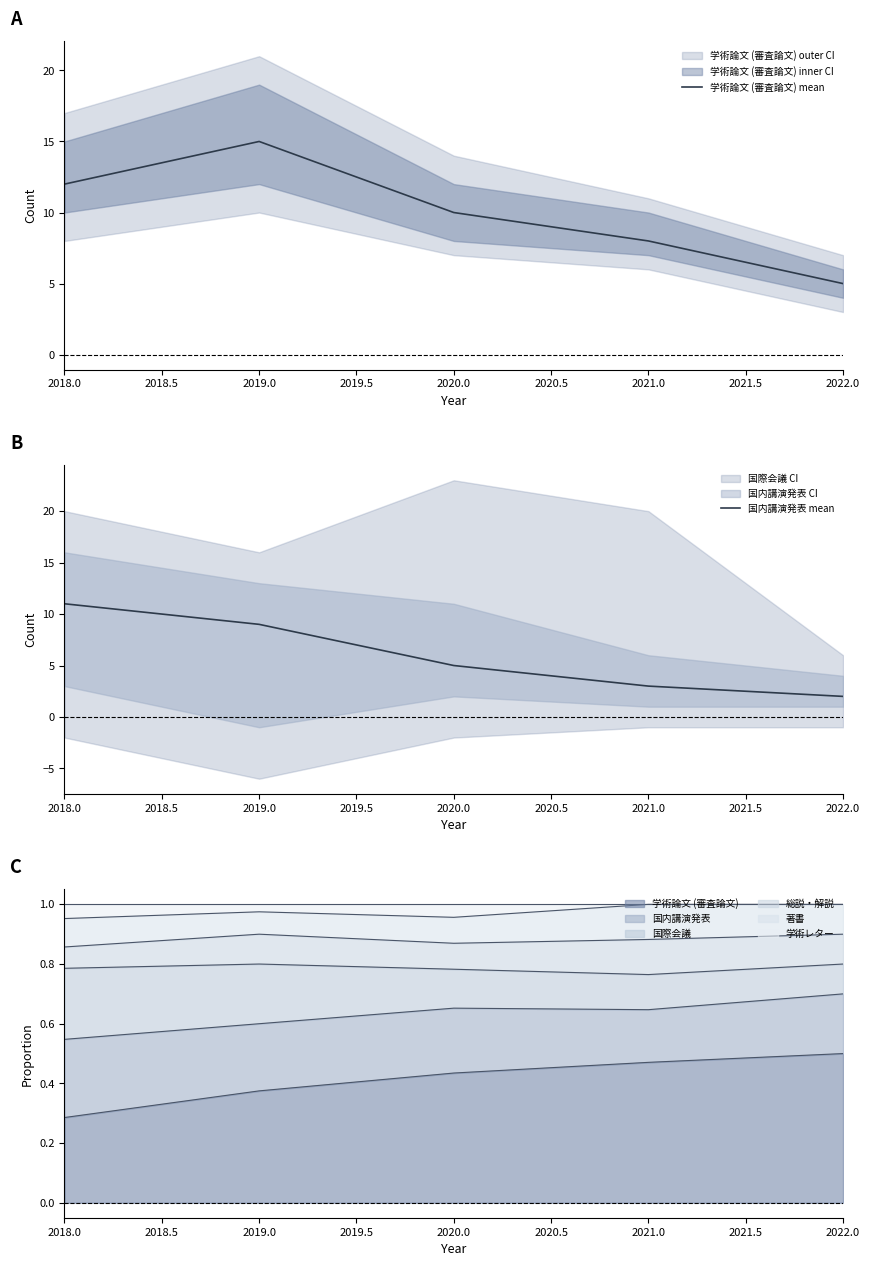

What is the value of the 国内講演発表 mean point at the 2nd from the left?

9